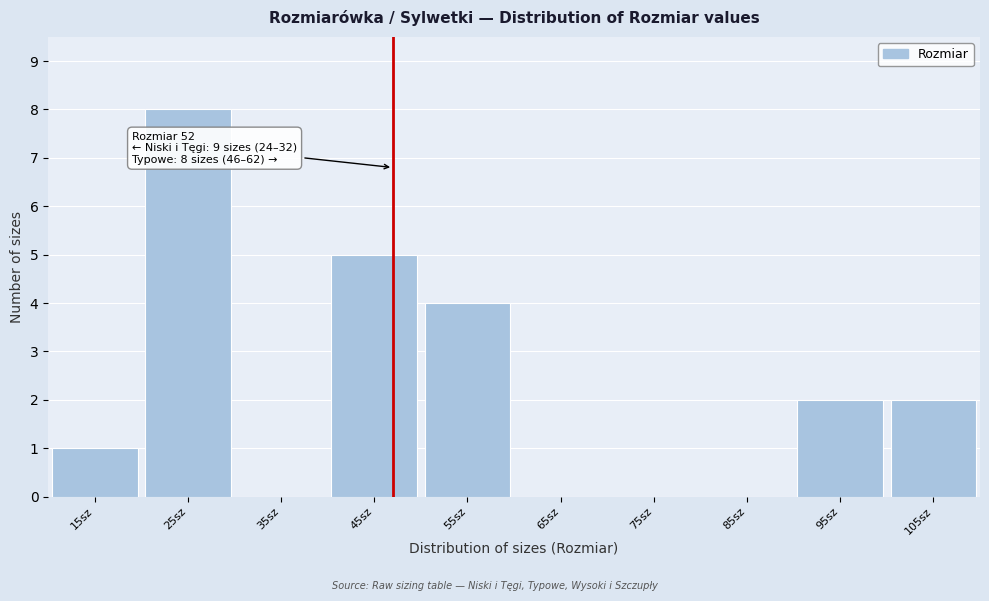

Reading right to left, extract all data points from this chart.

105sz=2	95sz=2	85sz=0	75sz=0	65sz=0	55sz=4	45sz=5	35sz=0	25sz=8	15sz=1